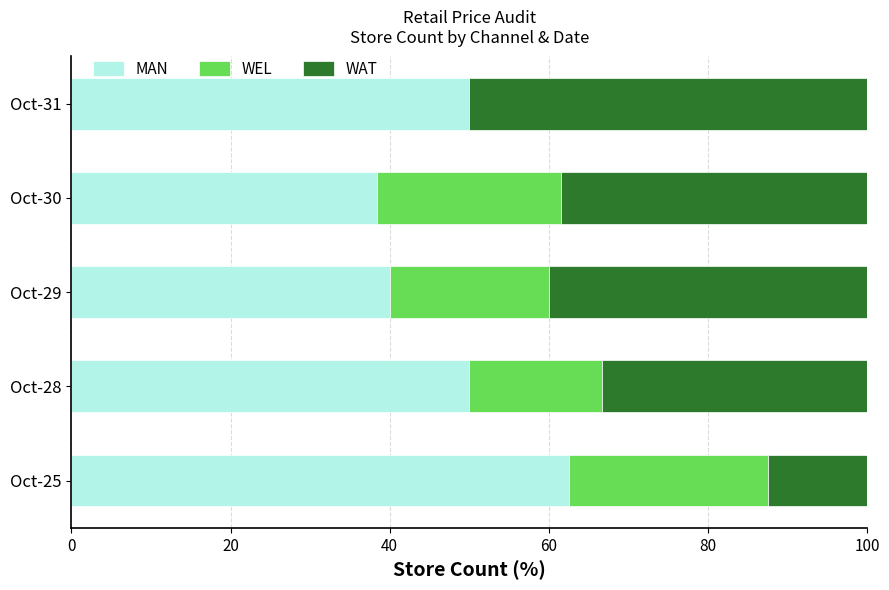

Is it true that MAN equals 24.1 at Oct-30?

False